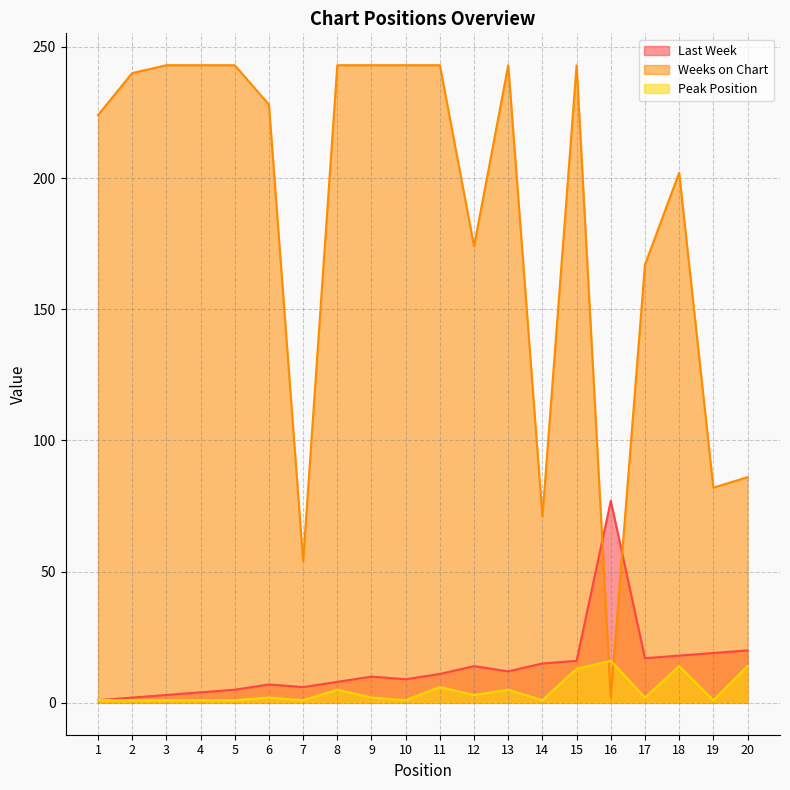

Which series has the largest total across all categories?

Weeks on Chart